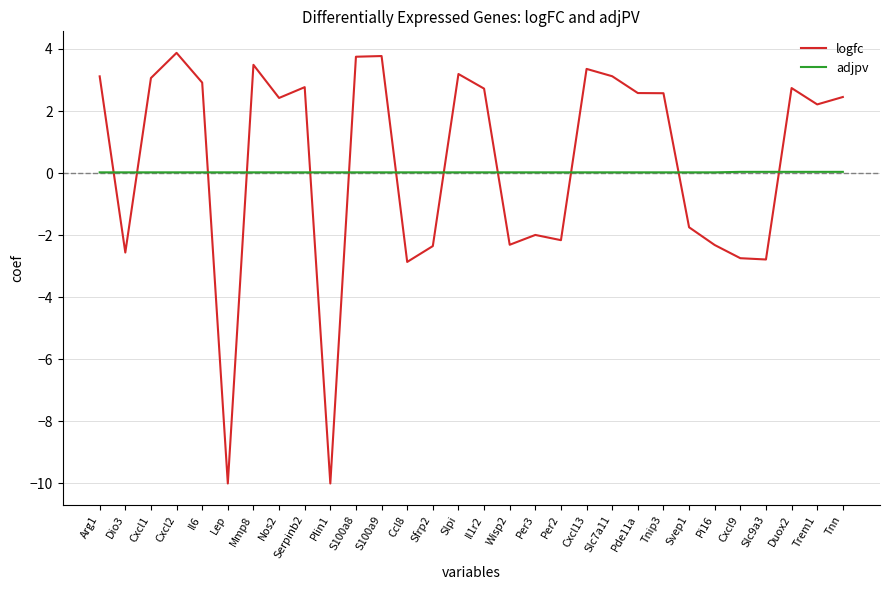

Where is the first local maximum for logfc?

Cxcl2